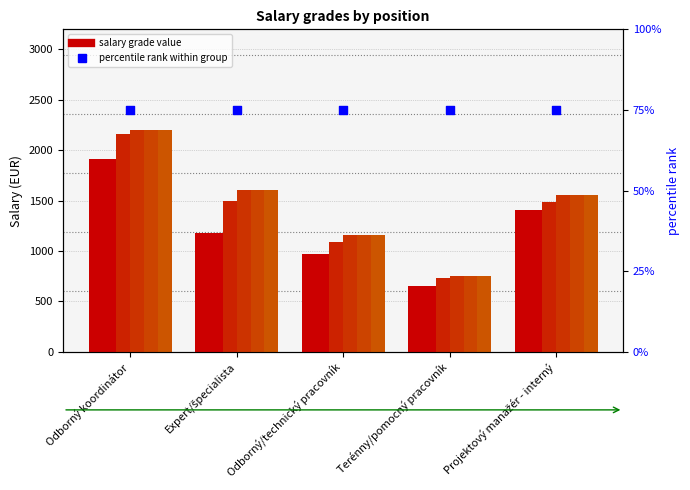

Is the value of 1.5 at Projektový manažér - interný greater than the value of 1.4 at Terénny/pomocný pracovník?

Yes